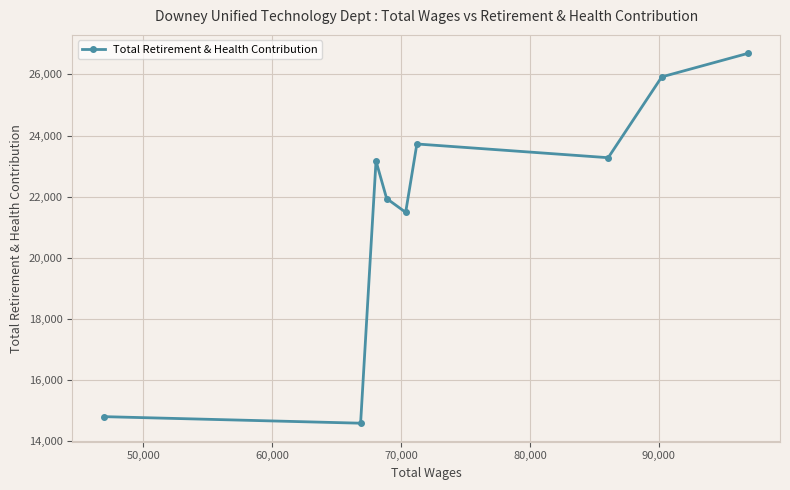

How many points are higher than both their immediate neighbors (excluding endpoints)?

2